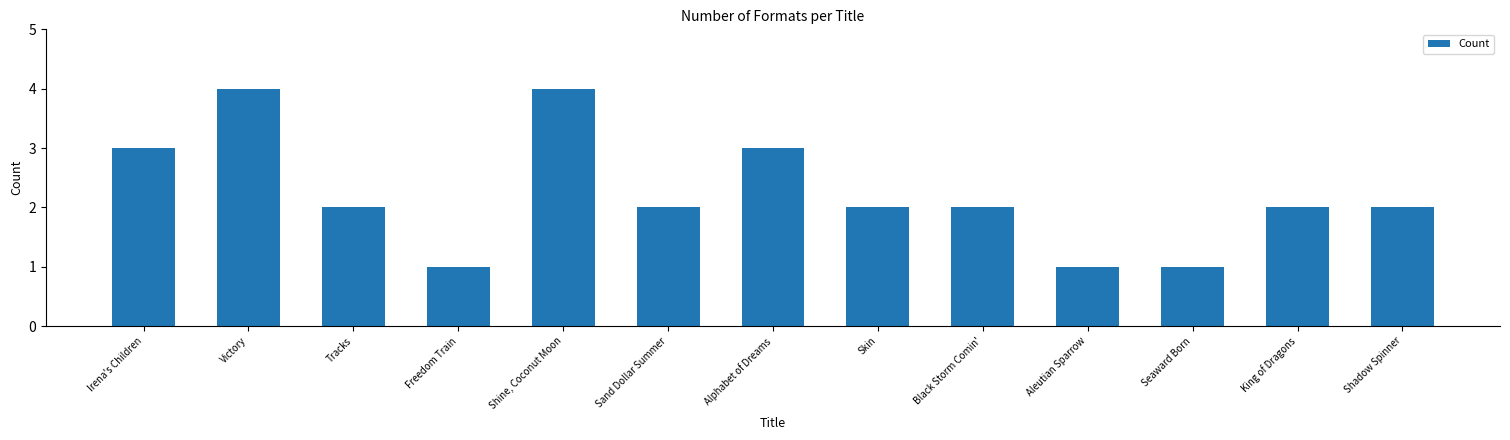

Approximately how many times larger is the value at Tracks compared to Victory?

0.5